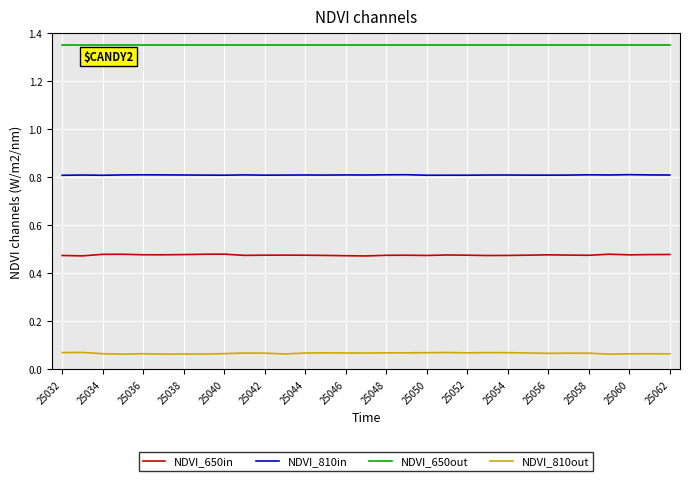

List the series in order of their overall mean, lowest first.

NDVI_810out, NDVI_650in, NDVI_810in, NDVI_650out